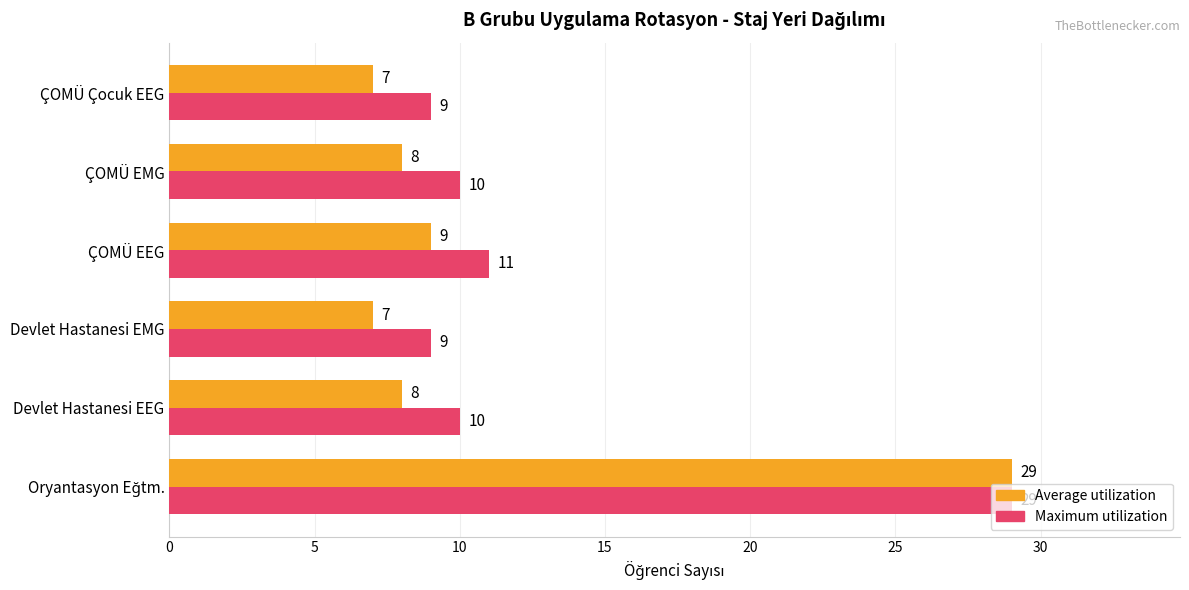

Which series has the largest total across all categories?

Maximum utilization